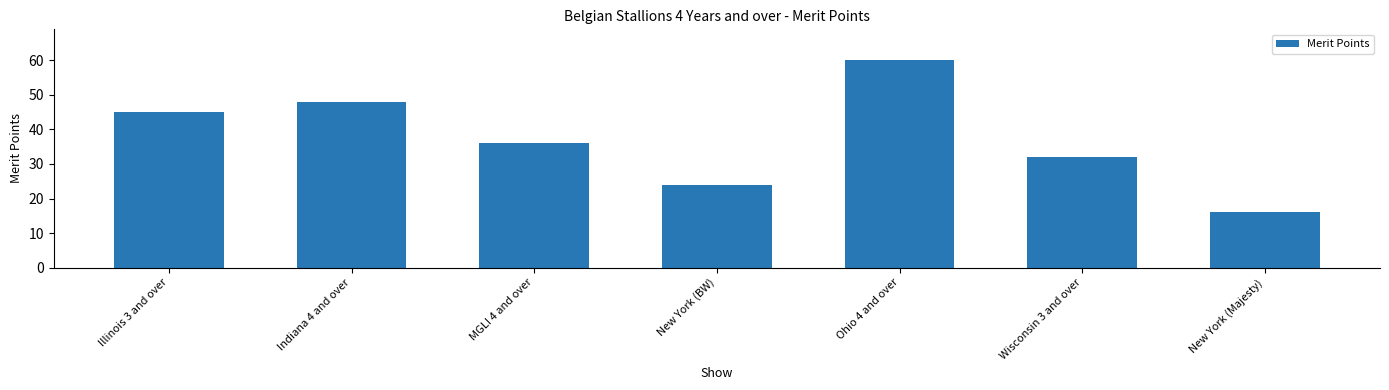

How many values are below 36?

3